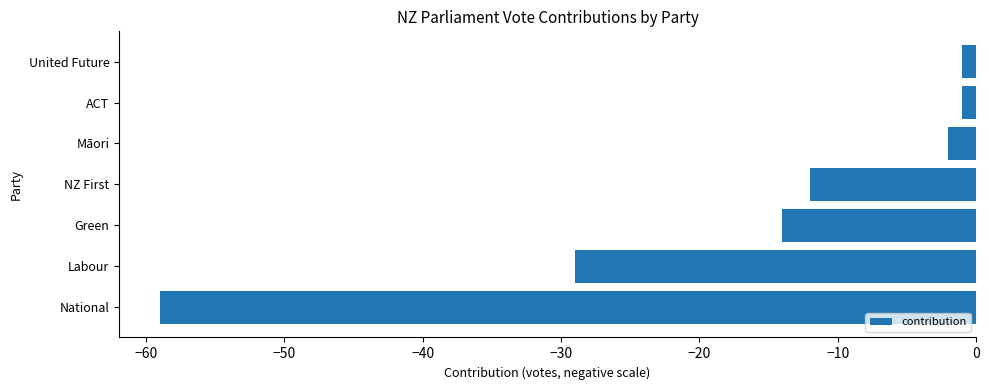

What is the average value?

-17